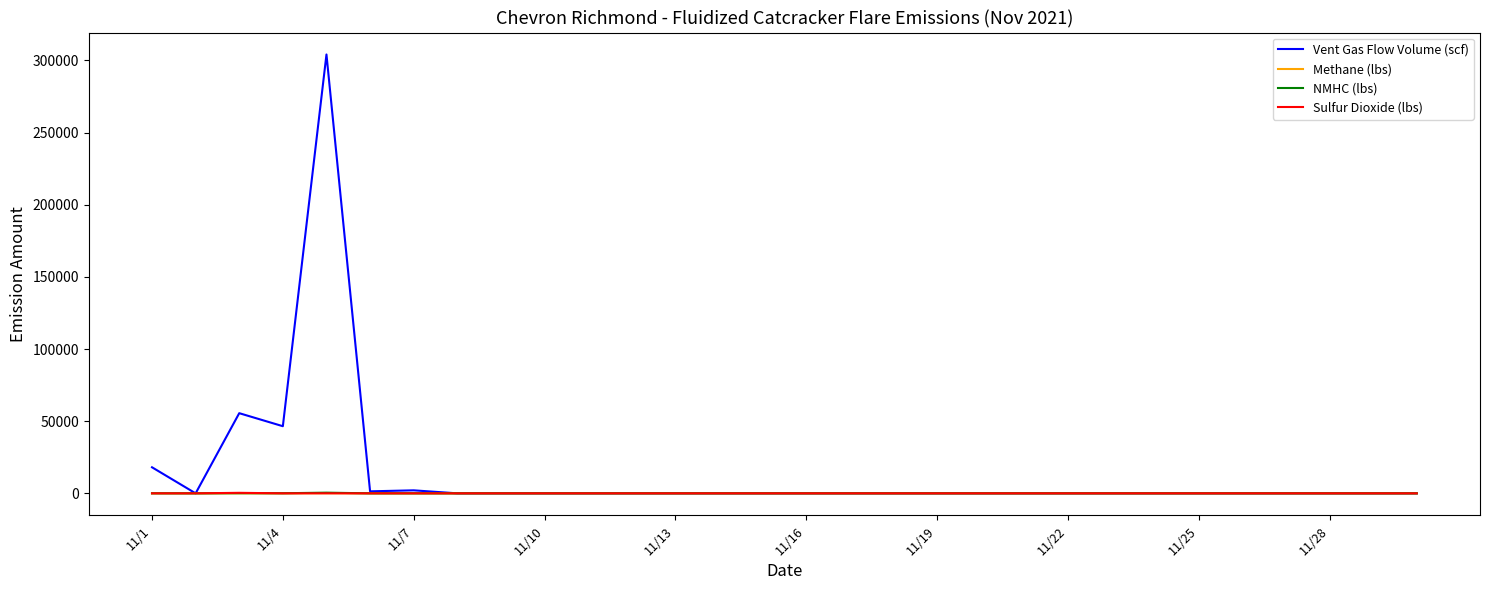

Which series has the widest spread of values?

Vent Gas Flow Volume (scf)